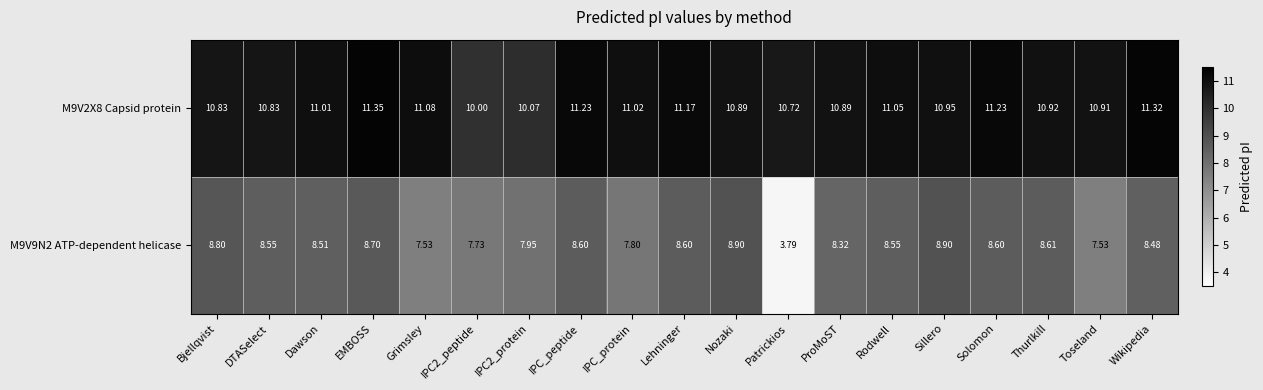

At which category does the chart reach its minimum across all series?

Patrickios